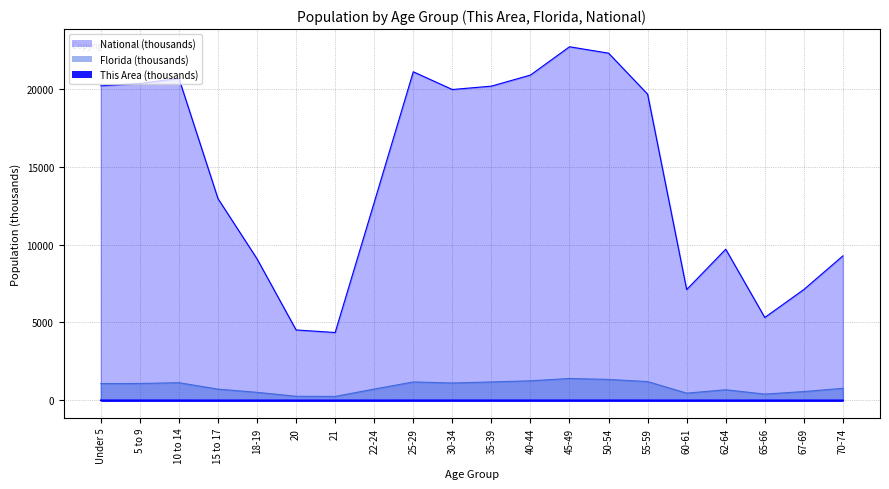

Reading left to right, extract all data points from this chart.

This Area: 2.3	2.2	2.3	1.4	0.9	0.4	0.4	1.3	2.5	2.6	2.6	2.6	2.6	2.5	1.9	0.6	0.7	0.4	0.5	0.6
Florida: 1073.5	1080.3	1130.8	717.5	510.9	258.0	248.6	722.1	1179.2	1110.3	1178.5	1252.8	1401.2	1340.3	1202.4	458.8	676.5	397.9	561.3	768.7
National: 20201.4	20348.7	20677.2	12954.3	9086.1	4519.1	4354.3	12712.6	21101.8	19962.1	20179.6	20891.0	22708.6	22298.1	19664.8	7113.7	9704.2	5319.9	7115.4	9278.2